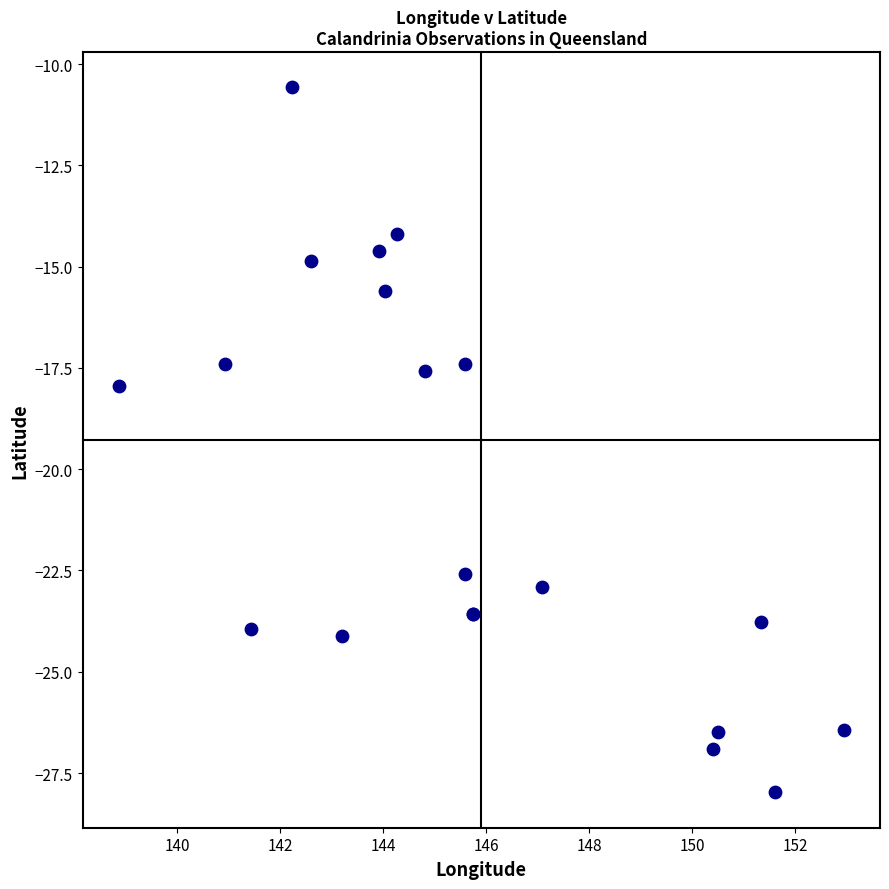

What Y value in the scatter plot is closest to -19?

-18.0